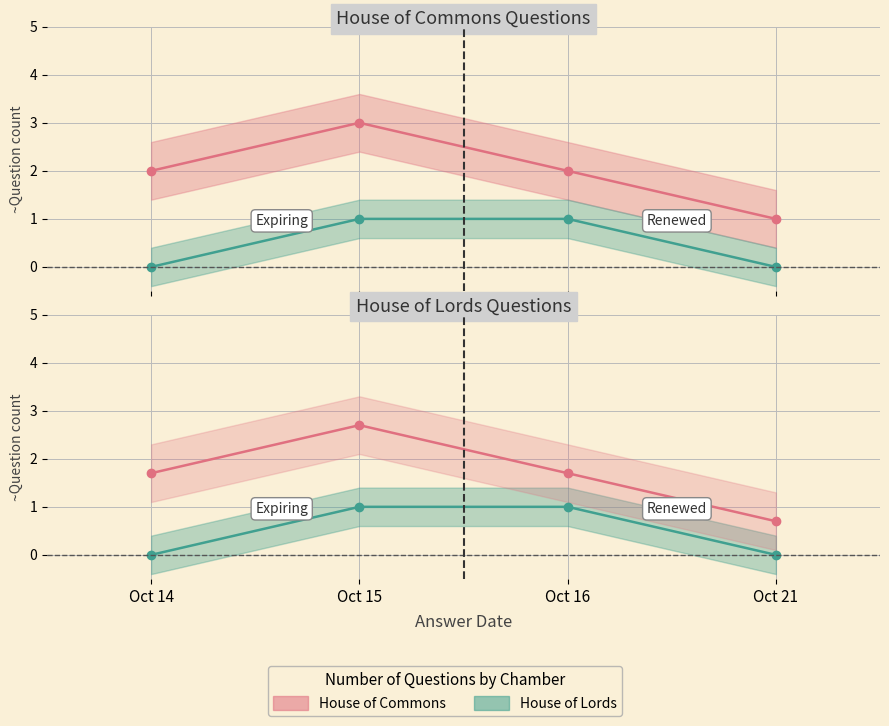

What is the average value of the House of Lords series?

0.5